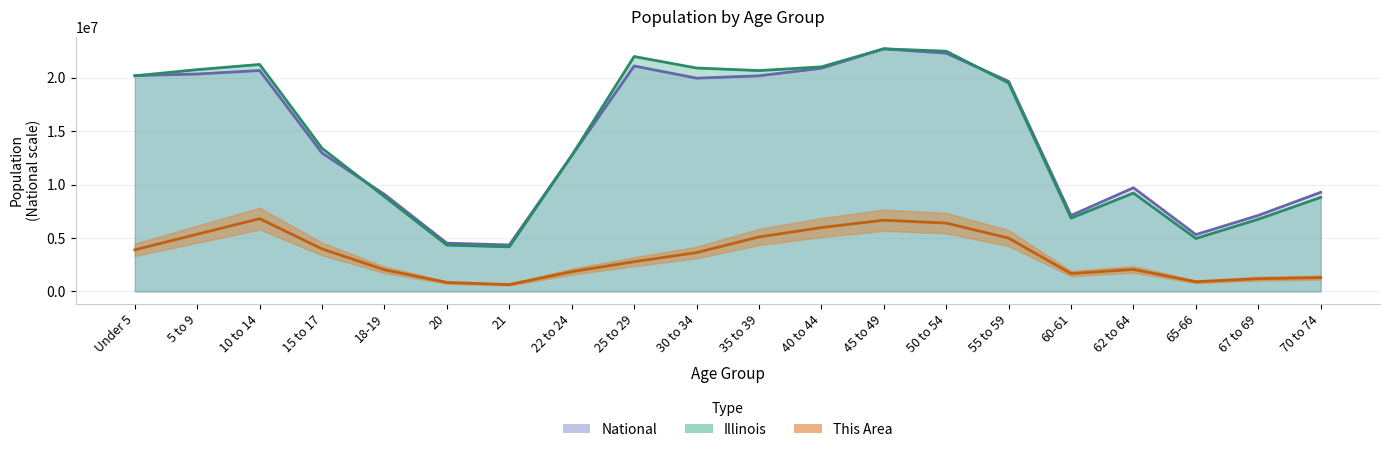

What is the total value across all series at 21?

9169936.9